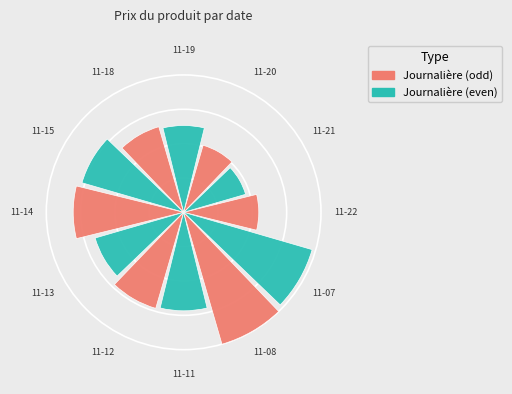

Which category has the smallest portion of the pie?

2024-11-21